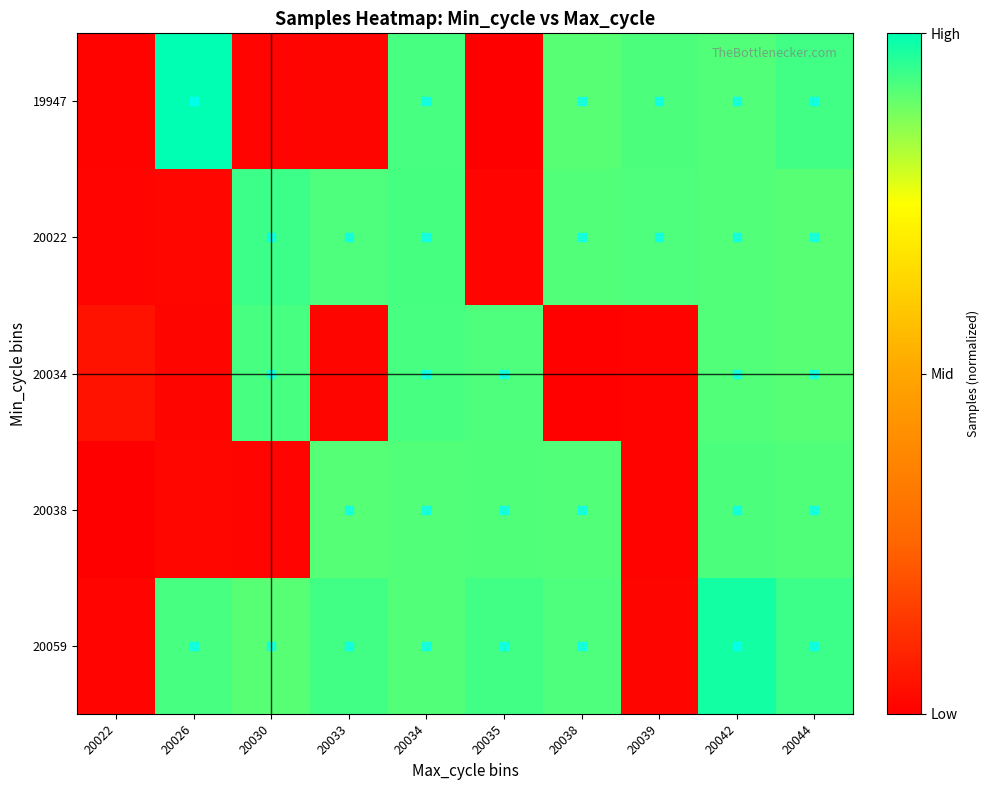

At 20022, list the series in order from smallest to largest.

20038, 19947, 20059, 20022, 20034